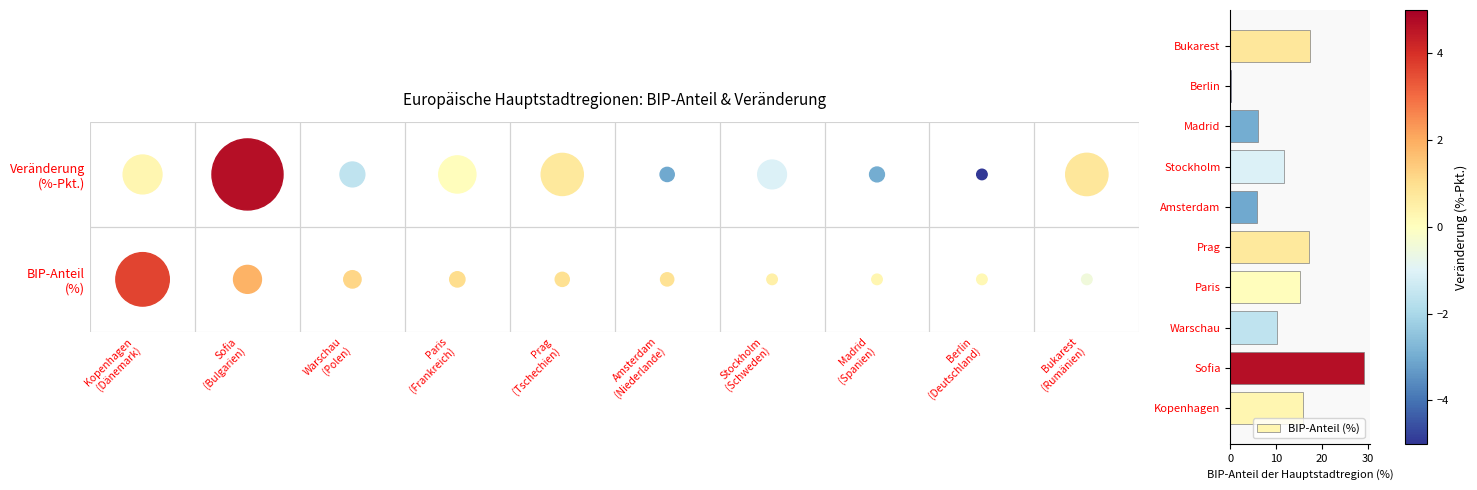

What is the difference between the second highest and minimum values?

17.1